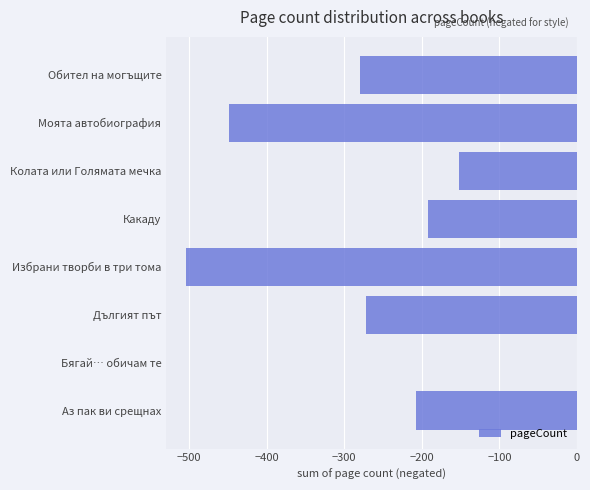

What is the sum of all values?

-2056